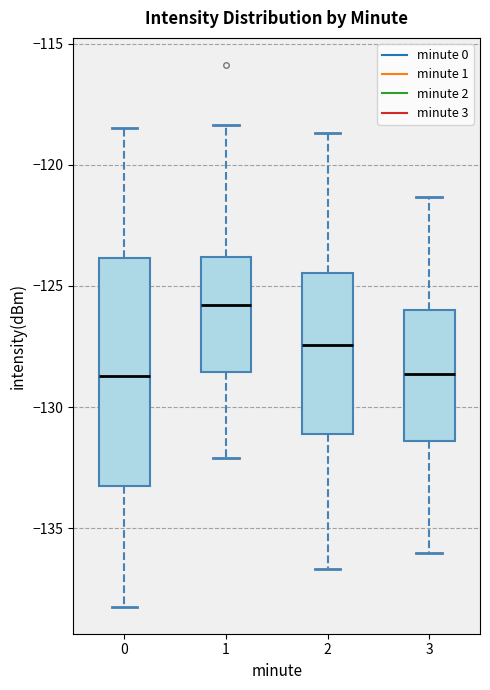

Reading left to right, read every box against the y-axis: the position of its median line, the range the box covers, and the ends of its whiskers. The values are not printed on the chart, so give them approximately, as read against the axis.

0: median -128.5, box -133.0 to -124.0, whiskers -138.0 to -118.5
1: median -126.0, box -128.5 to -124.0, whiskers -132.0 to -118.5
2: median -127.5, box -131.0 to -124.5, whiskers -136.5 to -118.5
3: median -128.5, box -131.5 to -126.0, whiskers -136.0 to -121.5